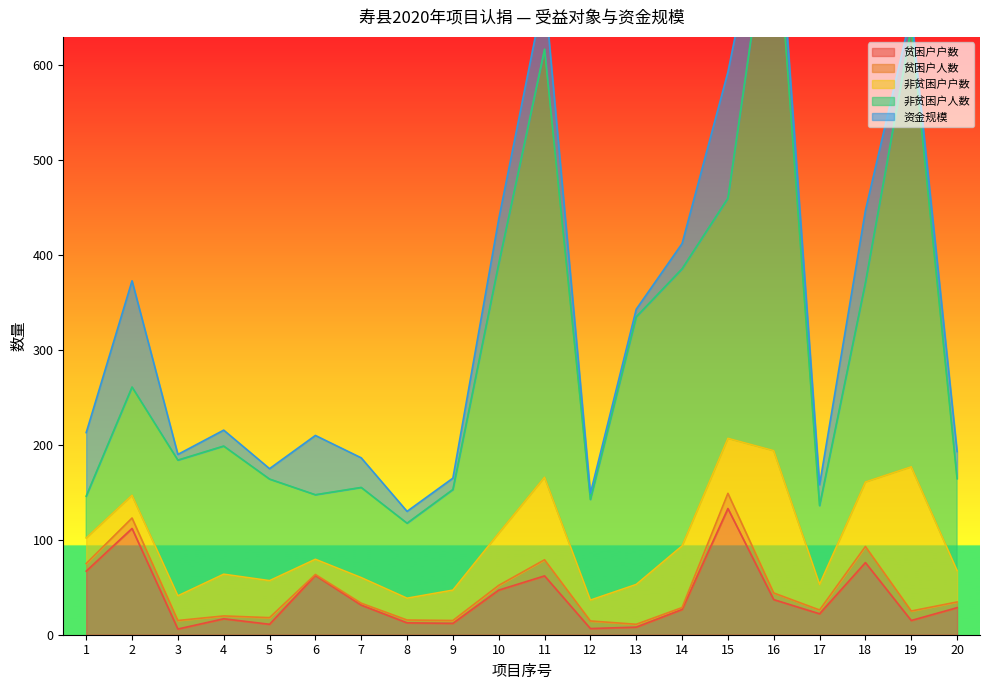

The 贫困户户数 series shows 37.0 at 16. True or false?

True